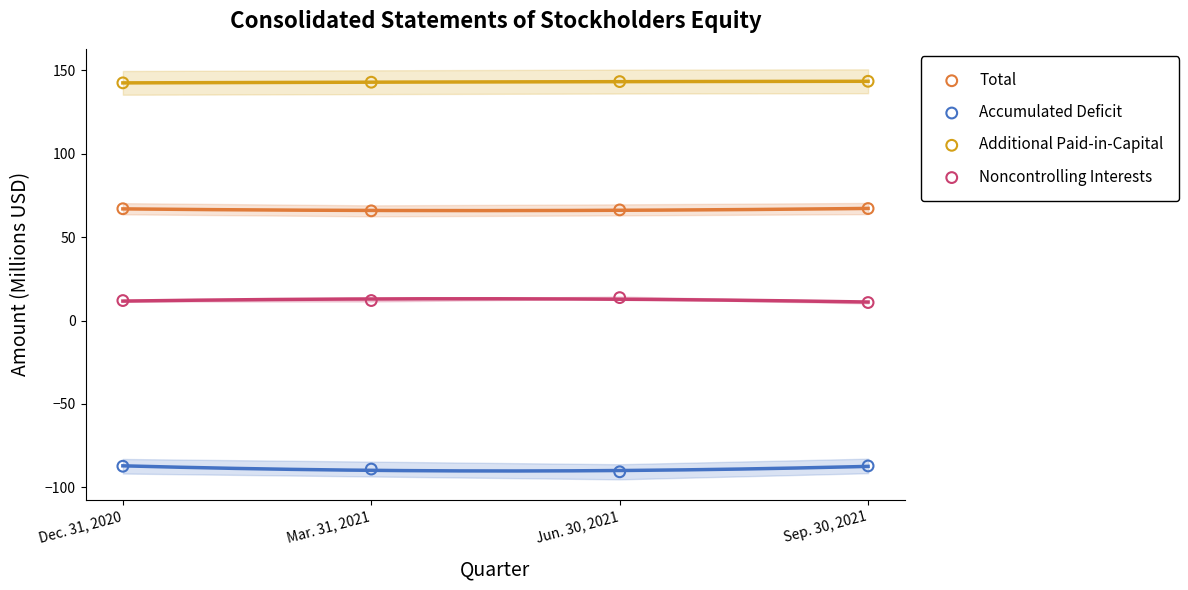

Which series contains the highest Y value?

Additional Paid-in-Capital